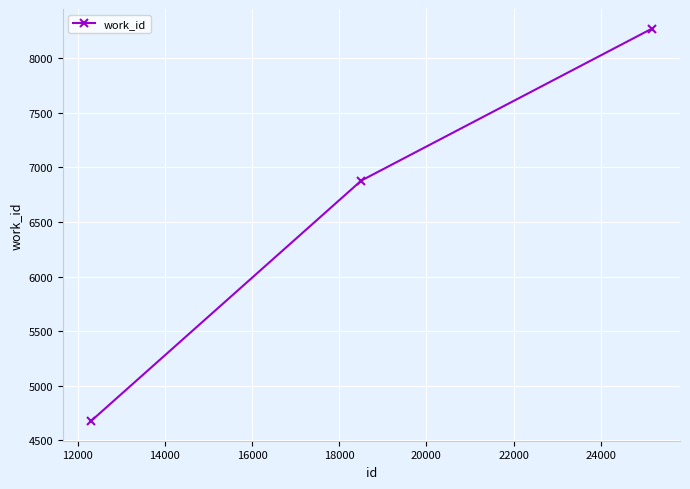

Reading right to left, extract all data points from this chart.

8272	6879	4675